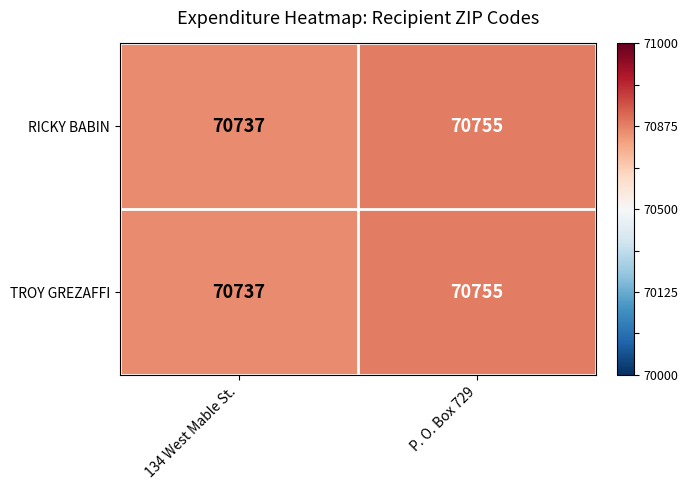

What is the total value across all series at 134 West Mable St.?

141474